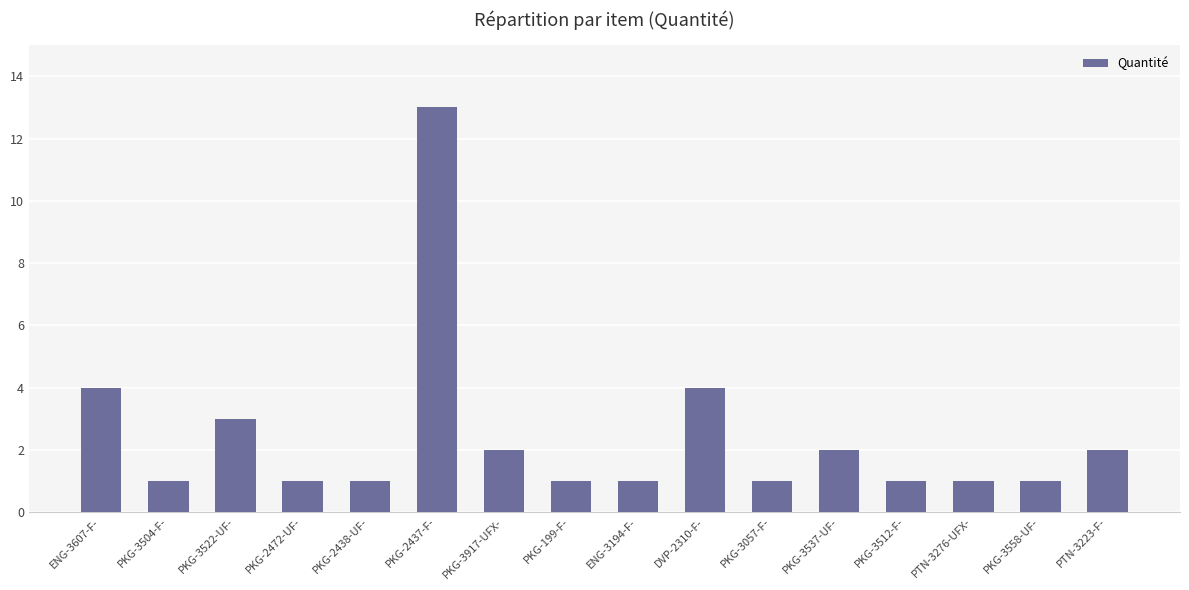

How many data points does each series have?

16